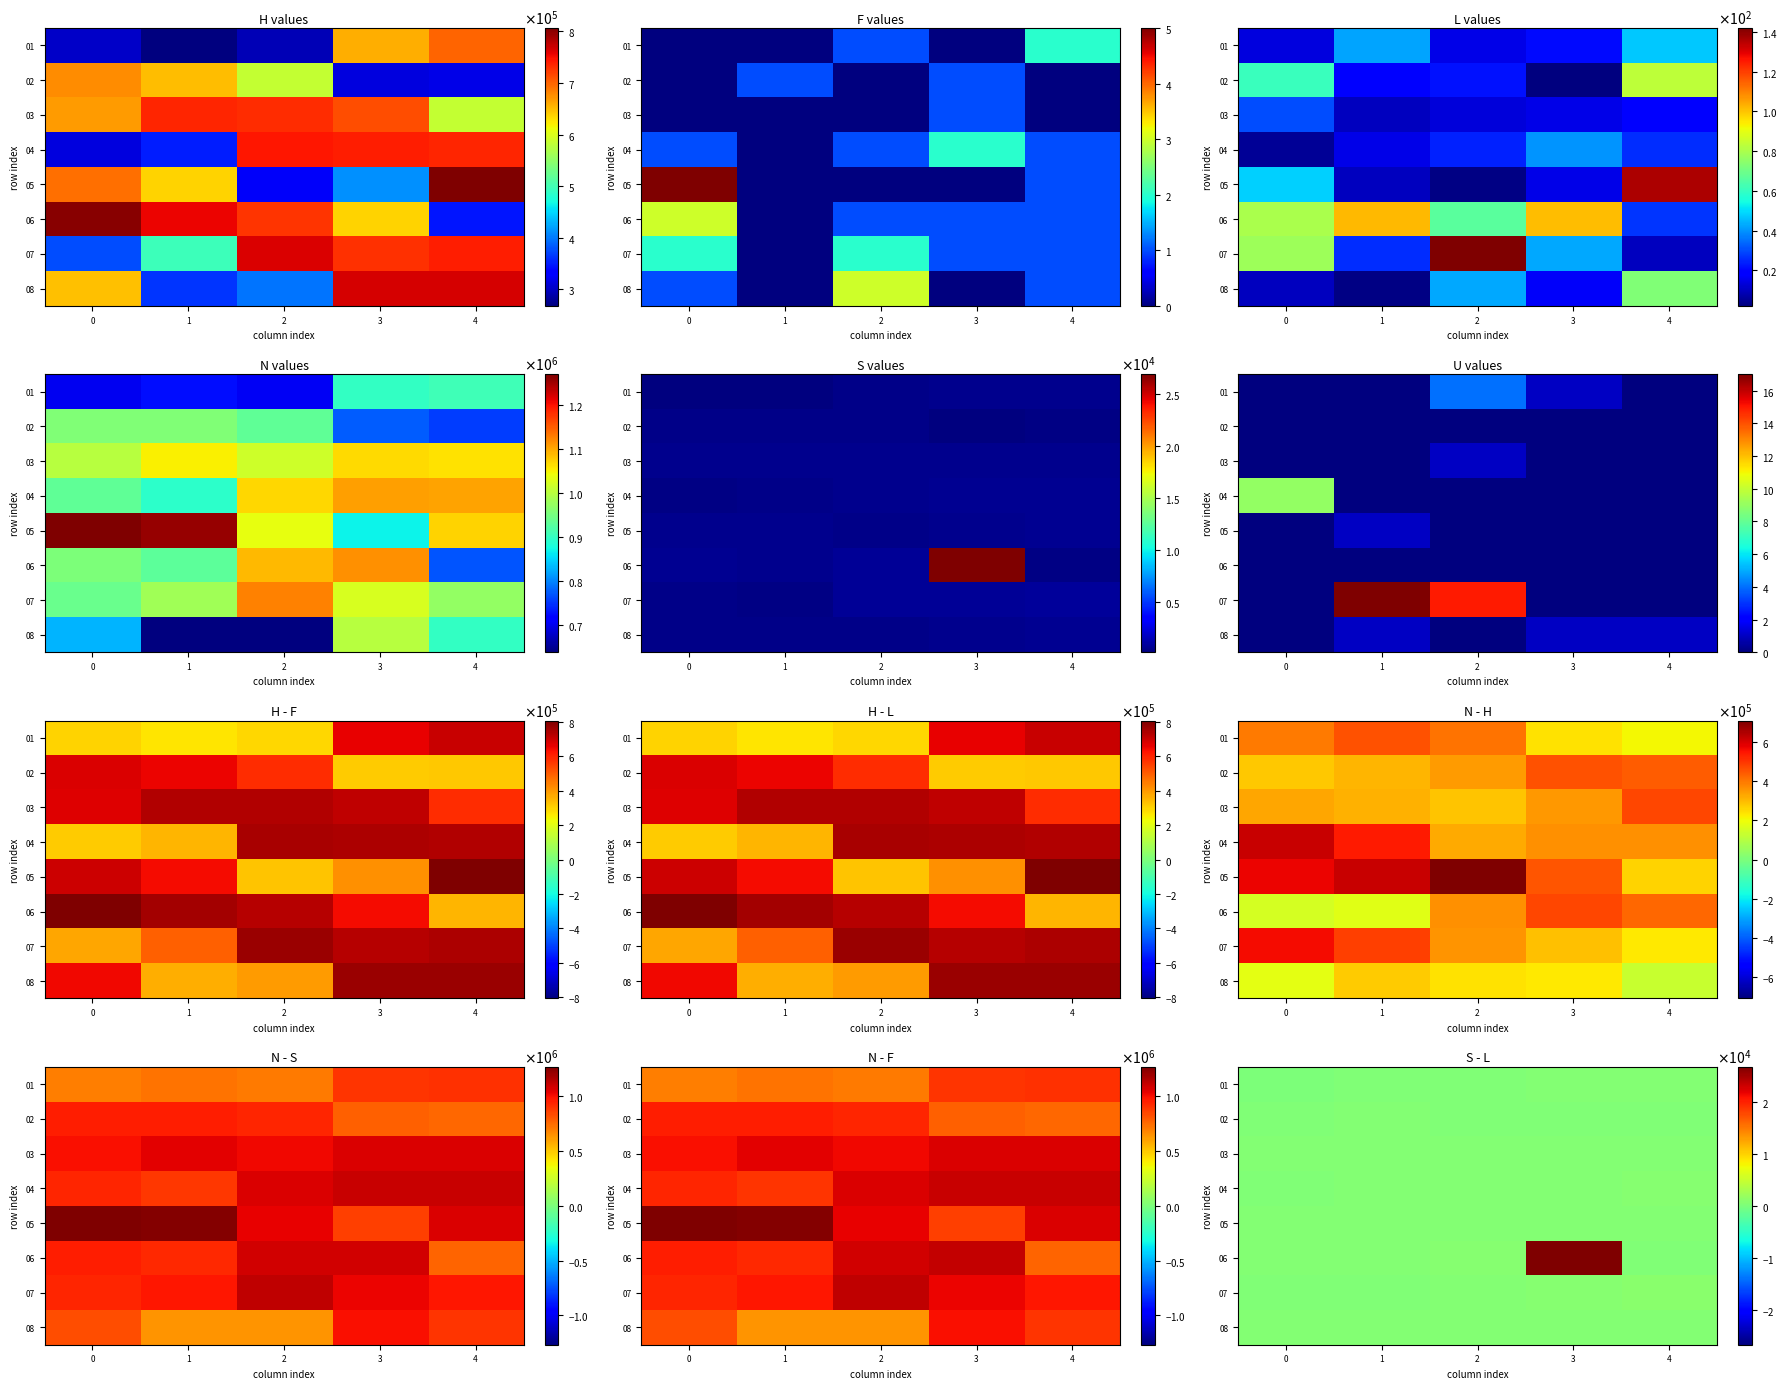

What is the highest value of the 02 series?

434